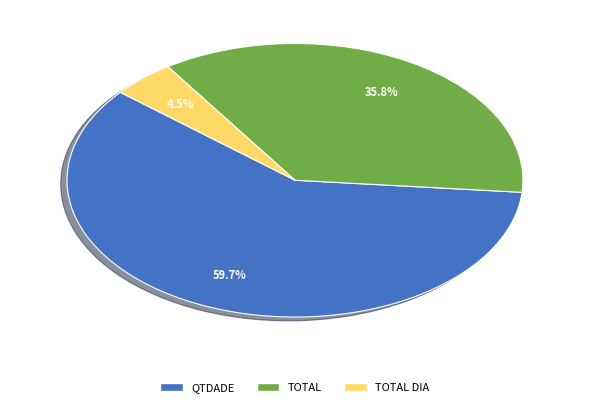

The TOTAL slice represents 36% of the pie. True or false?

True